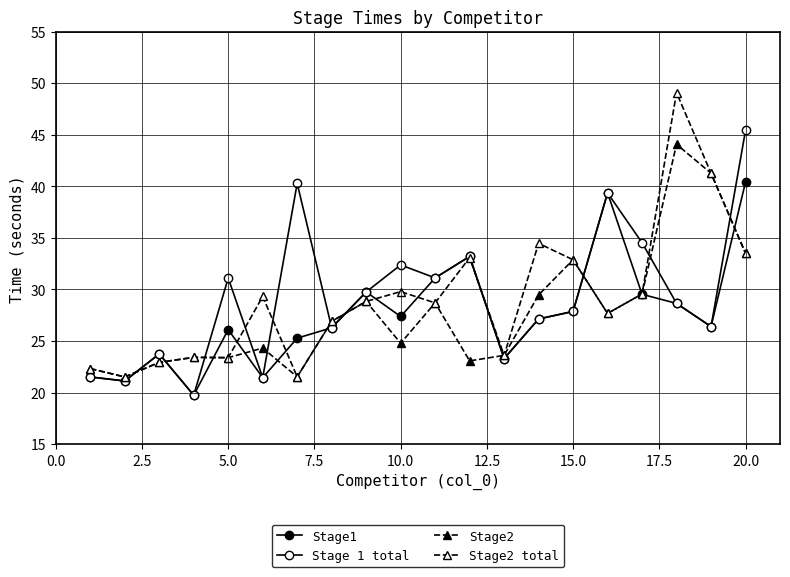

Does the chart have visible grid lines?

Yes